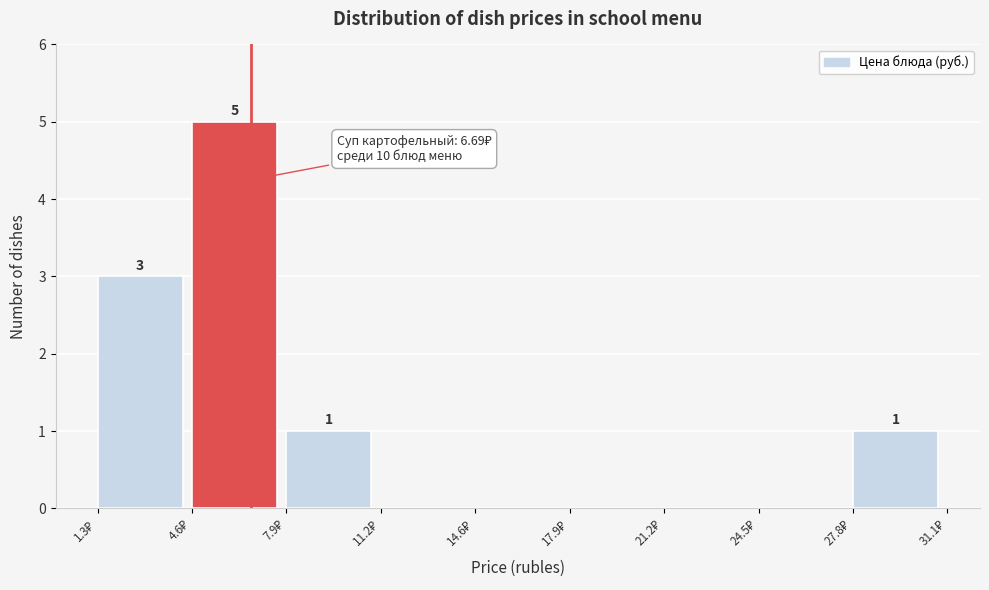

Over which range of the x-axis is the bar tallest?

4.5 to 8.0